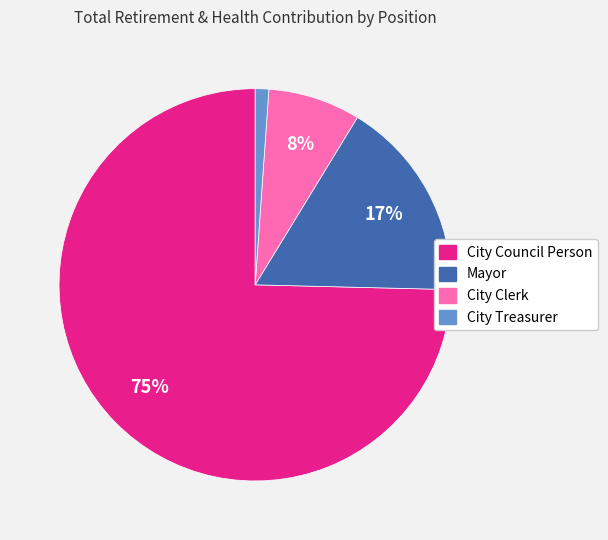

Count the number of slices in the pie.

4